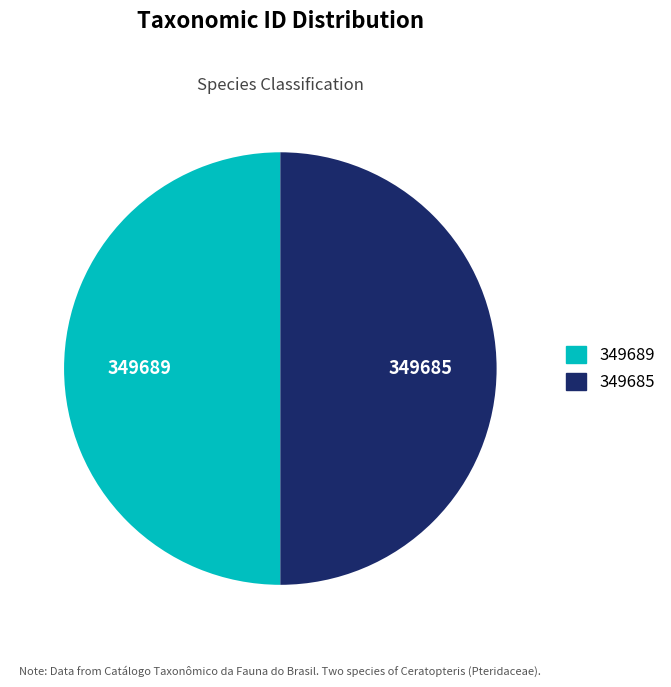

Is it true that 349685 is 58% of the pie?

False